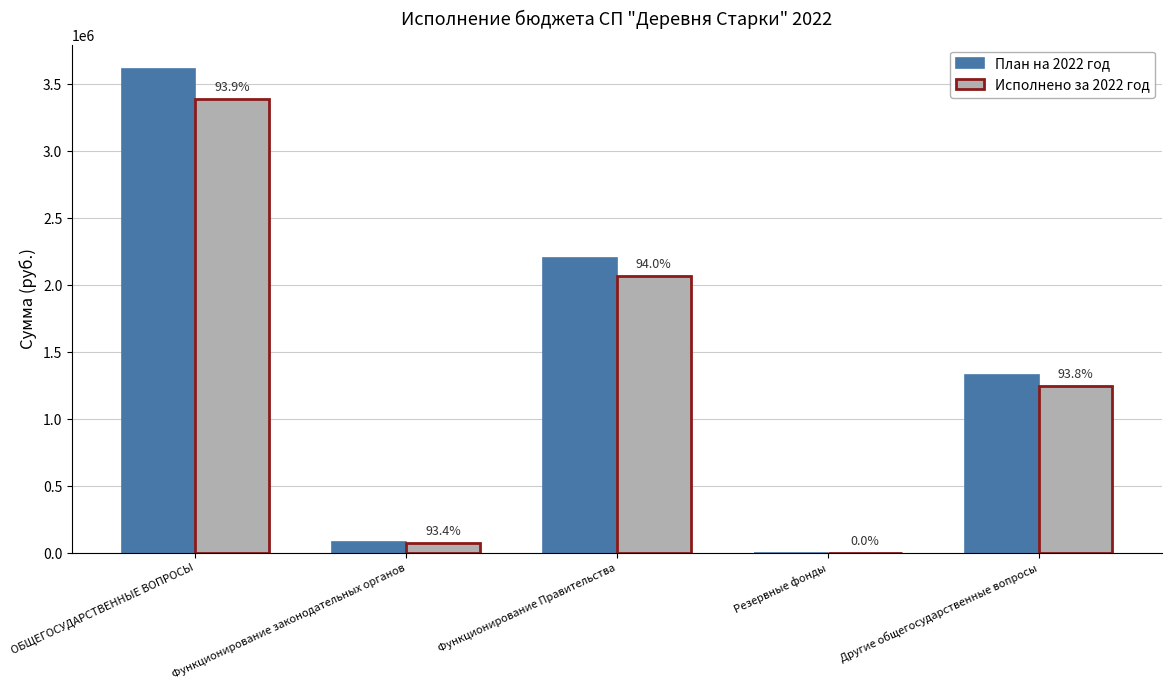

Are the bars grouped side by side (vs. stacked)?

Yes